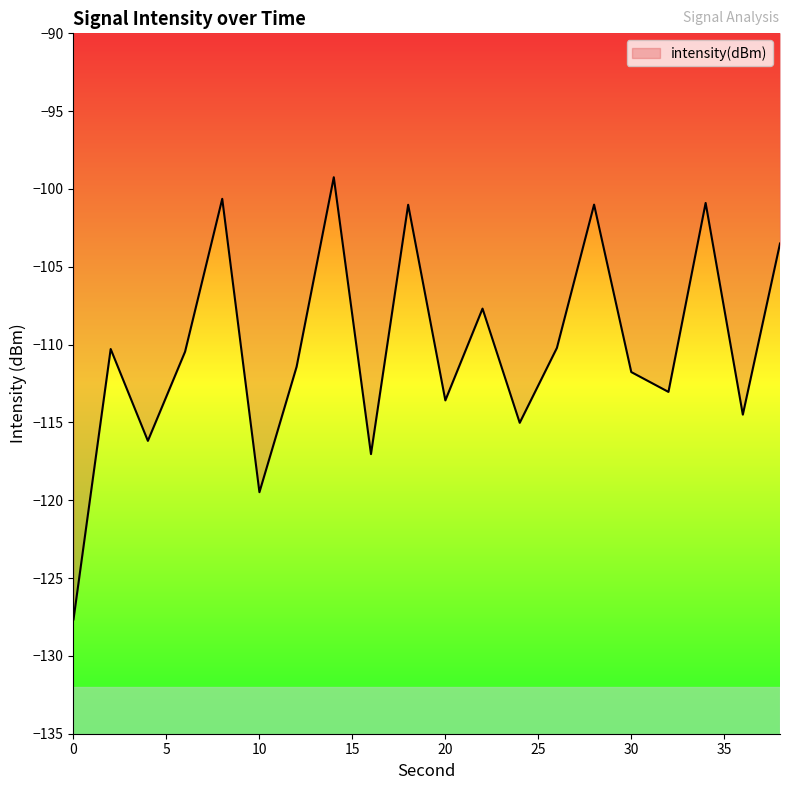

What is the minimum value shown in the chart?

-127.7